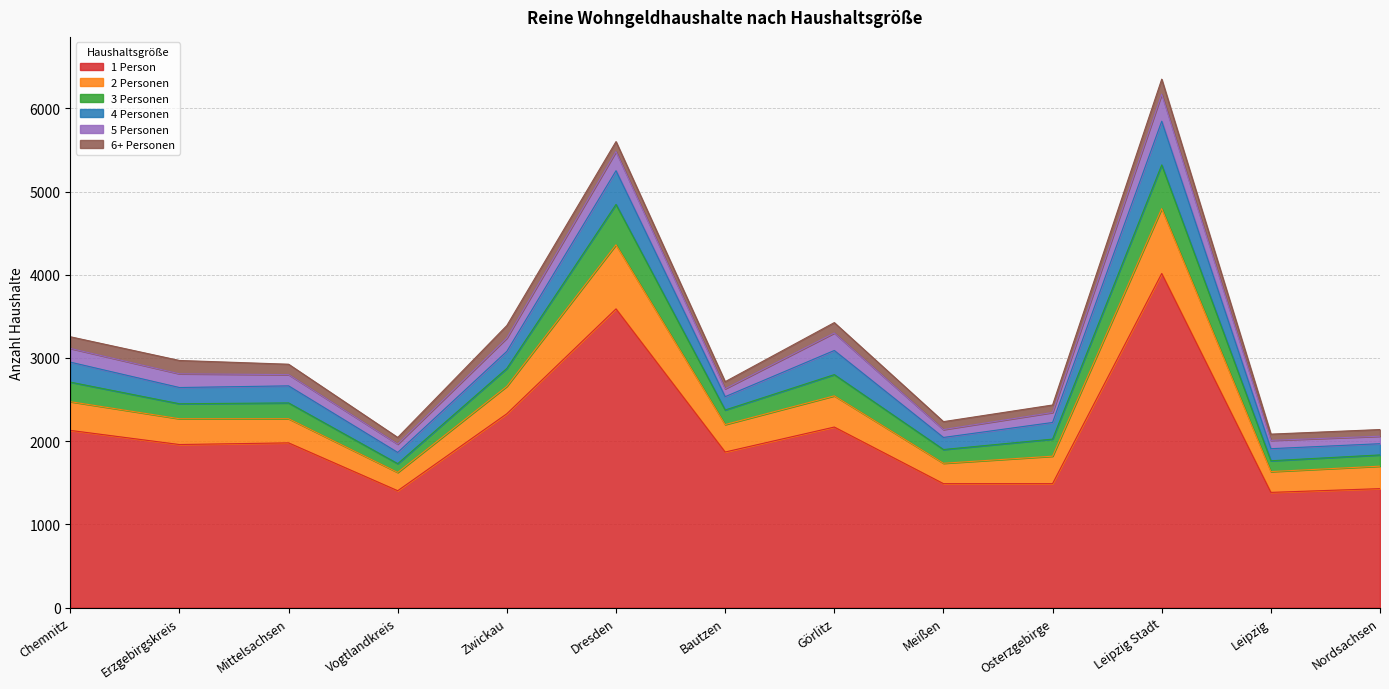

What value does the 4 Personen series have at Osterzgebirge, to the nearest 50?

200